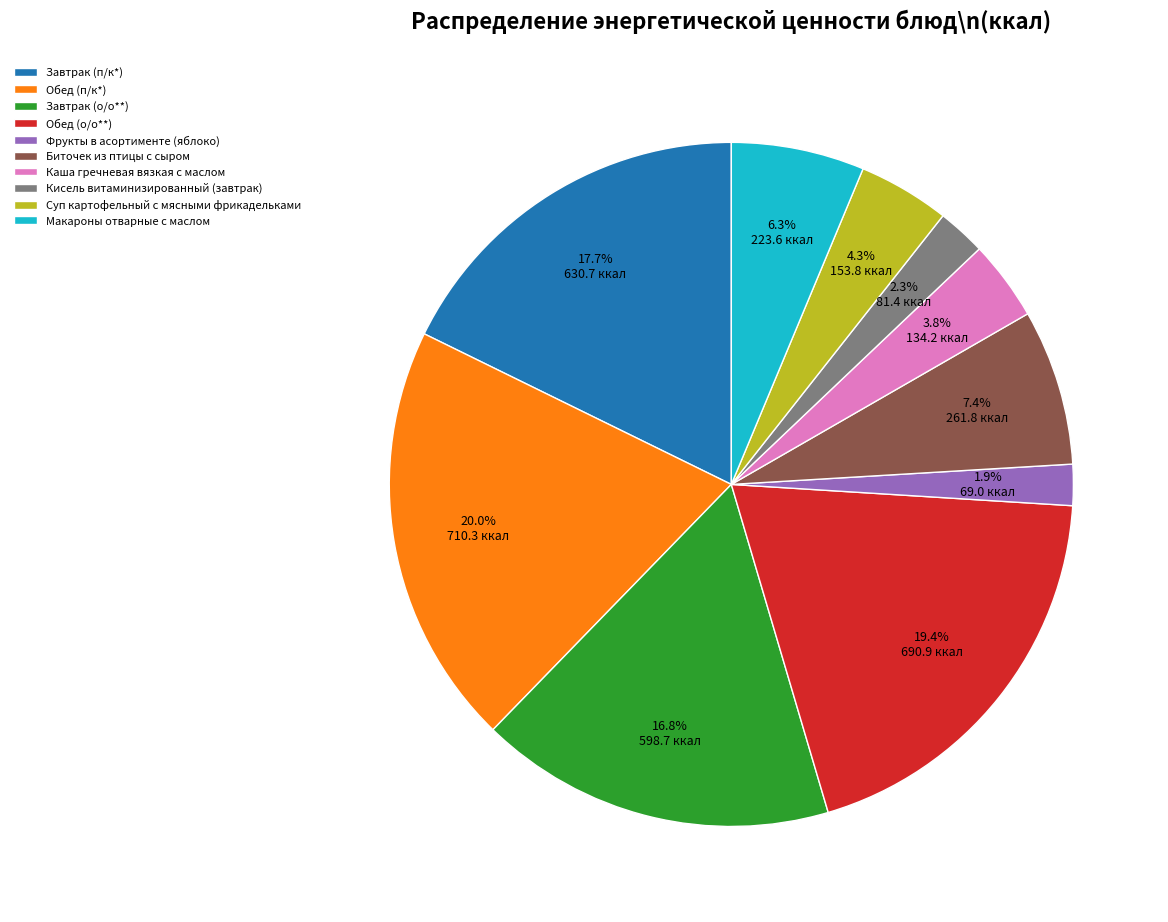

How many segments does this pie chart have?

10